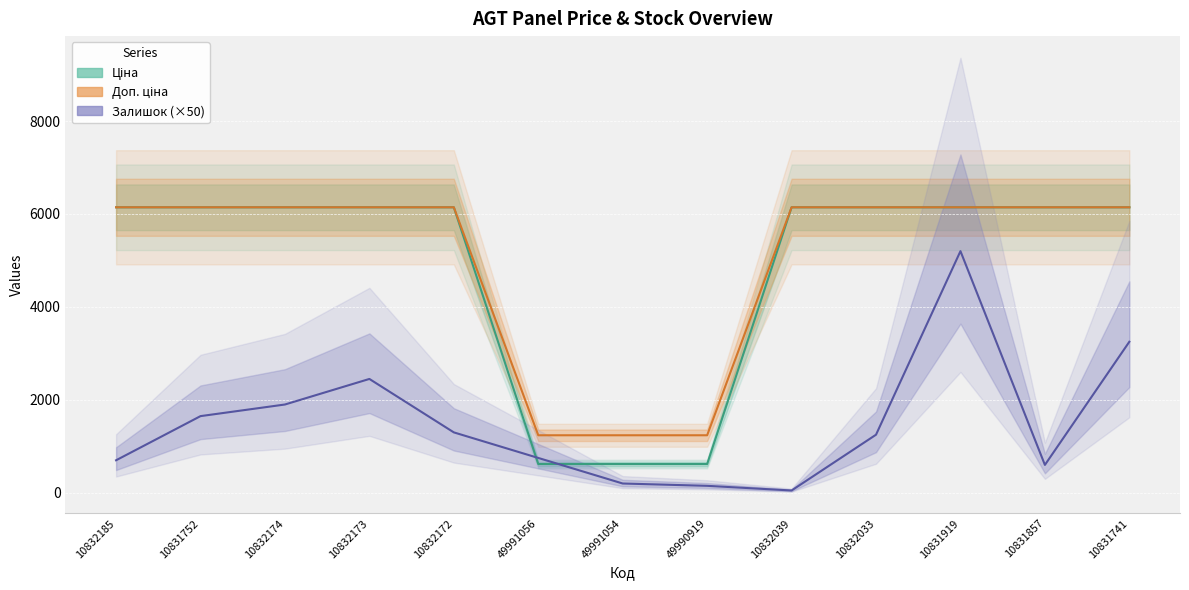

At how many categories does at least one series exceed 195?

13